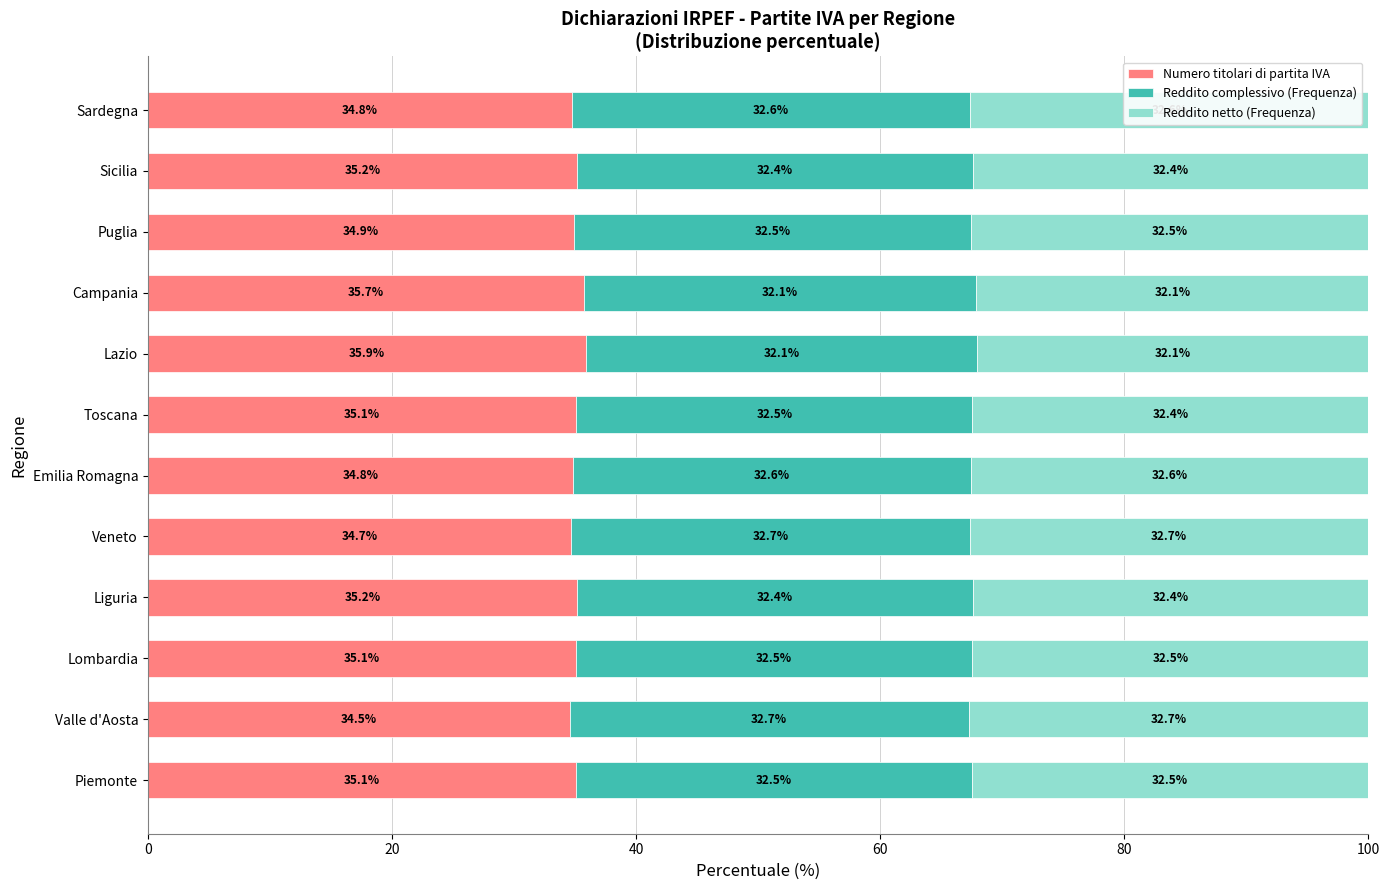

What is the total value across all series at Toscana?

100.0